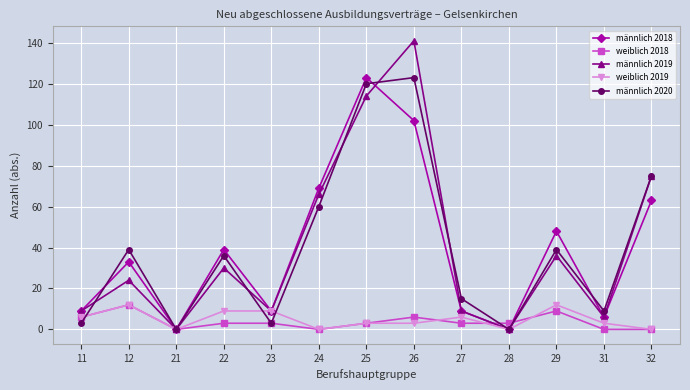

True or false: weiblich 2019 has a value of 8 at 21.

False